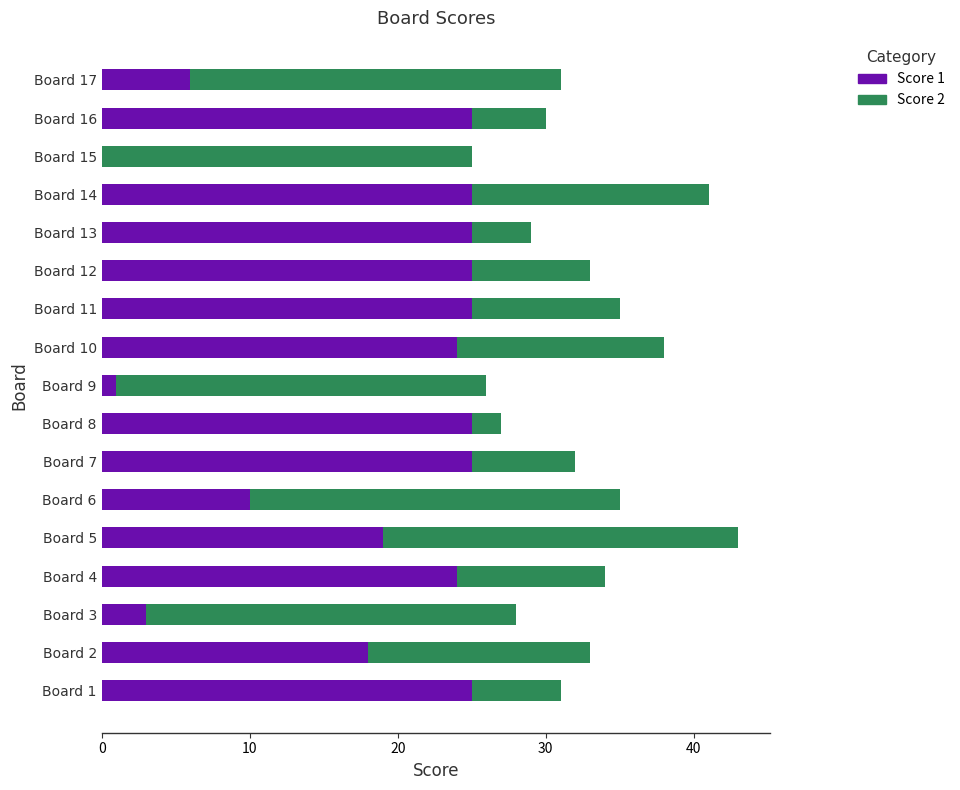

The Score 1 series shows 25 at Board 12. True or false?

True